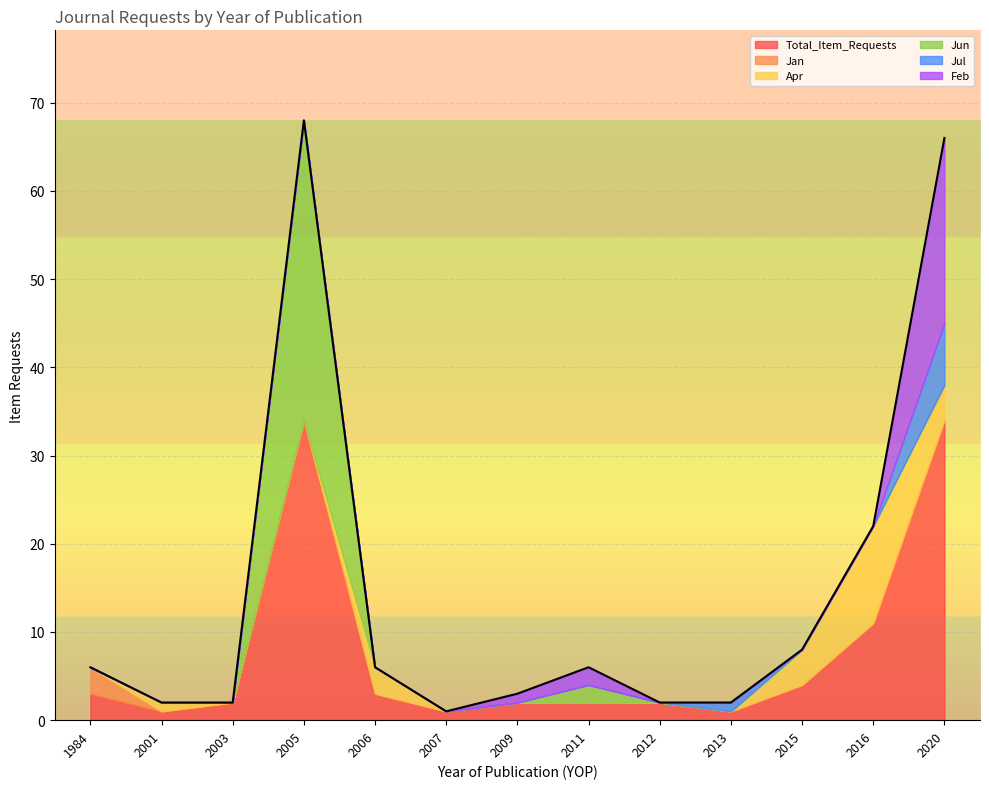

What is the average value of the Feb series?

2